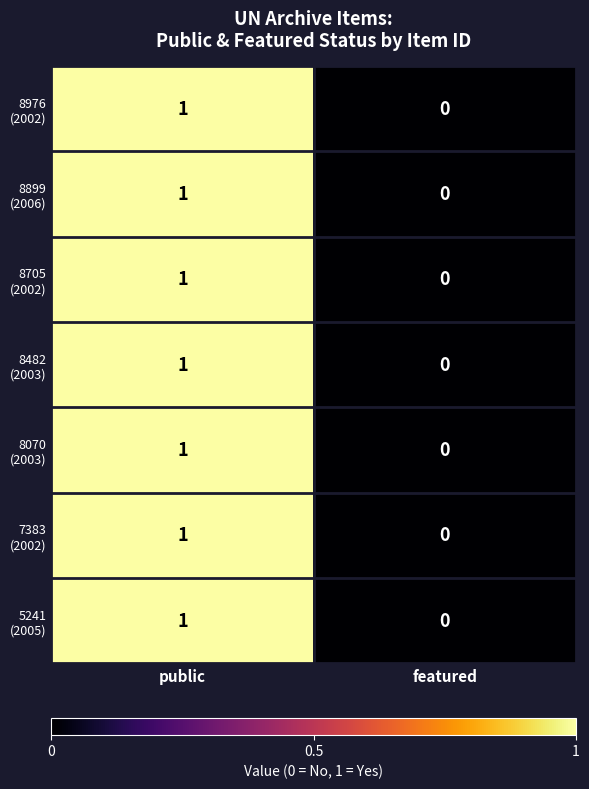

At which category is the sum across all series the highest?

public